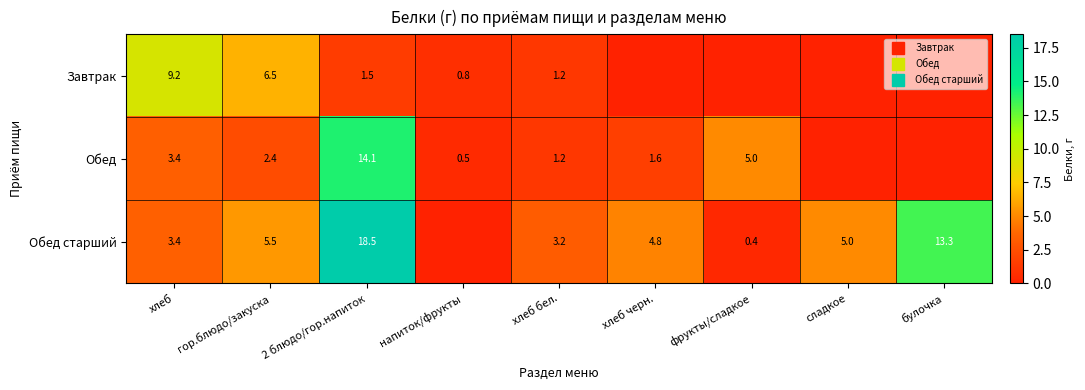

The value of Завтрак at хлеб черн. is -2.8. True or false?

False